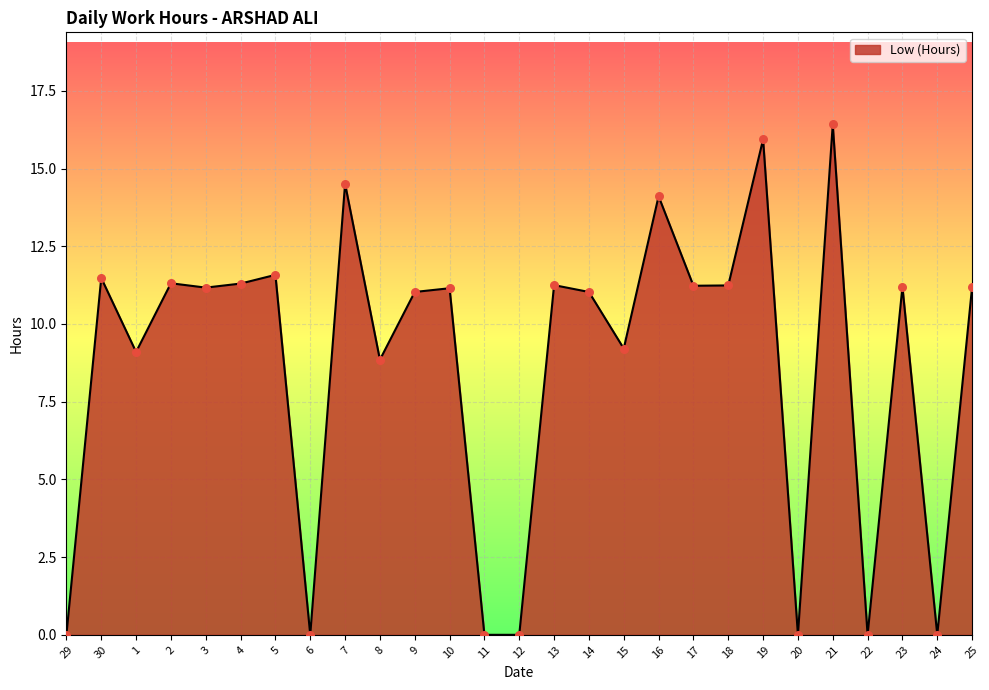

Which has a higher value, 14 or 17?

17